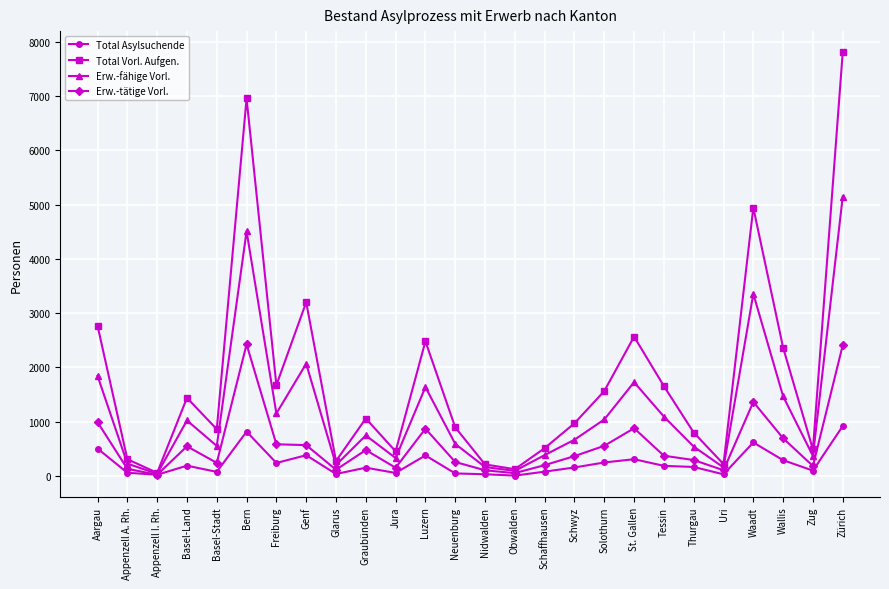

Is the value of Erw.-fähige Vorl. at Schaffhausen greater than the value of Erw.-tätige Vorl. at Zürich?

No